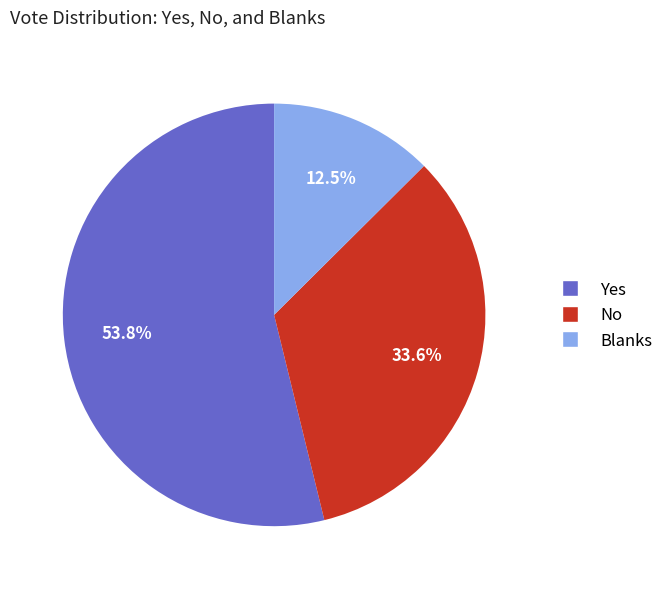

Does any single category account for the majority?

Yes